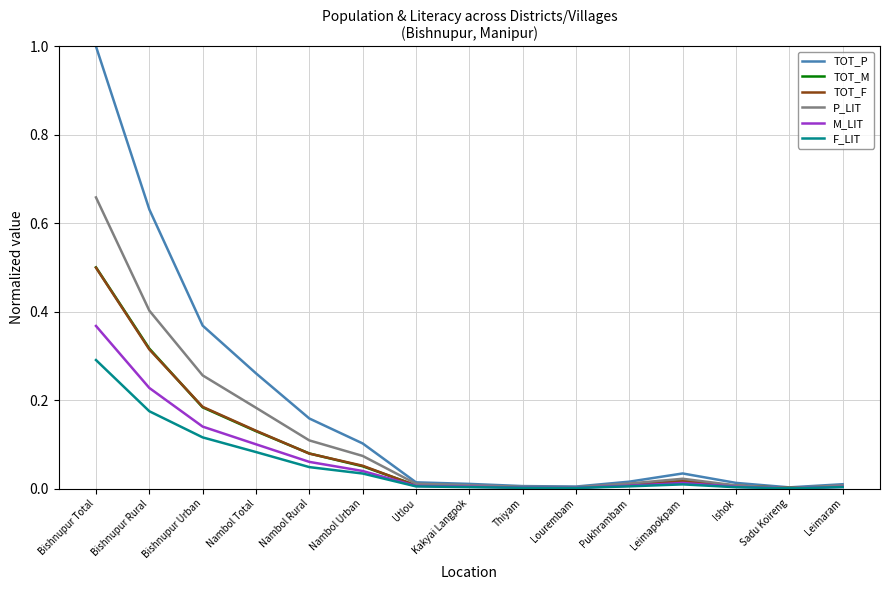

How many times do TOT_M and TOT_F cross each other?

7